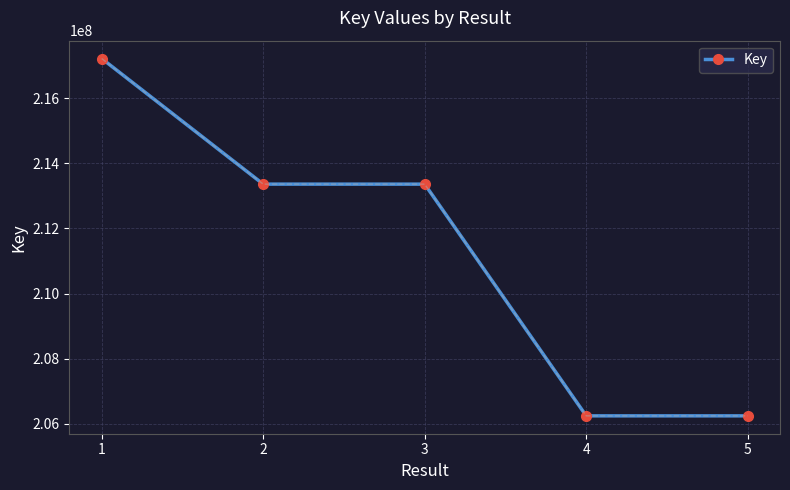

Which label corresponds to the largest value in the chart?

1